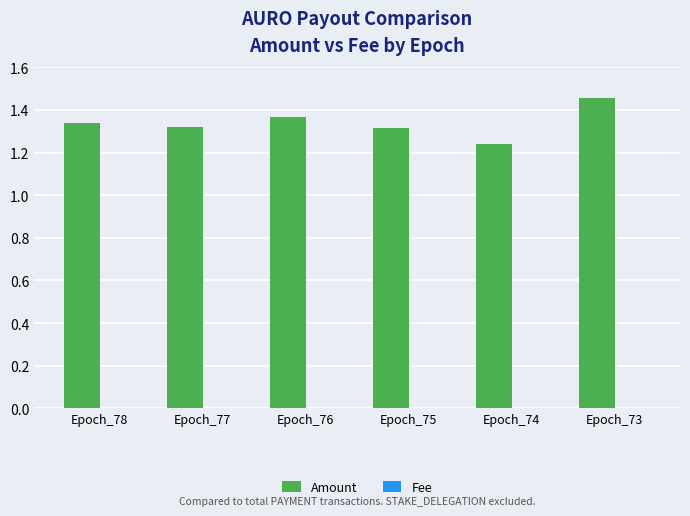

Count the Amount values in the range 1 to 2.

6